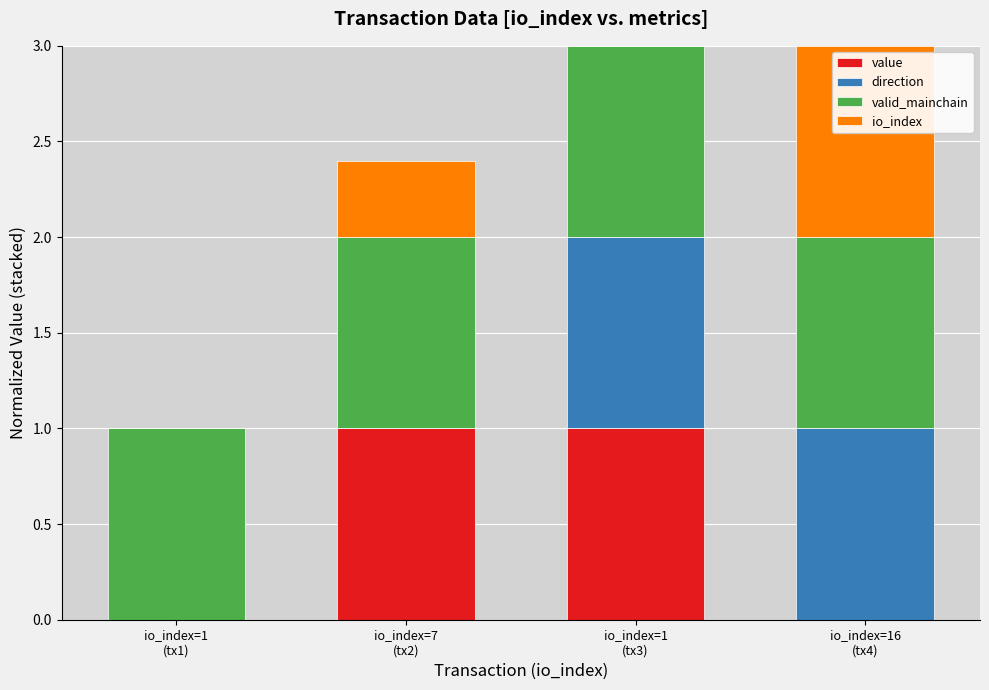

Are the bars horizontal?

No